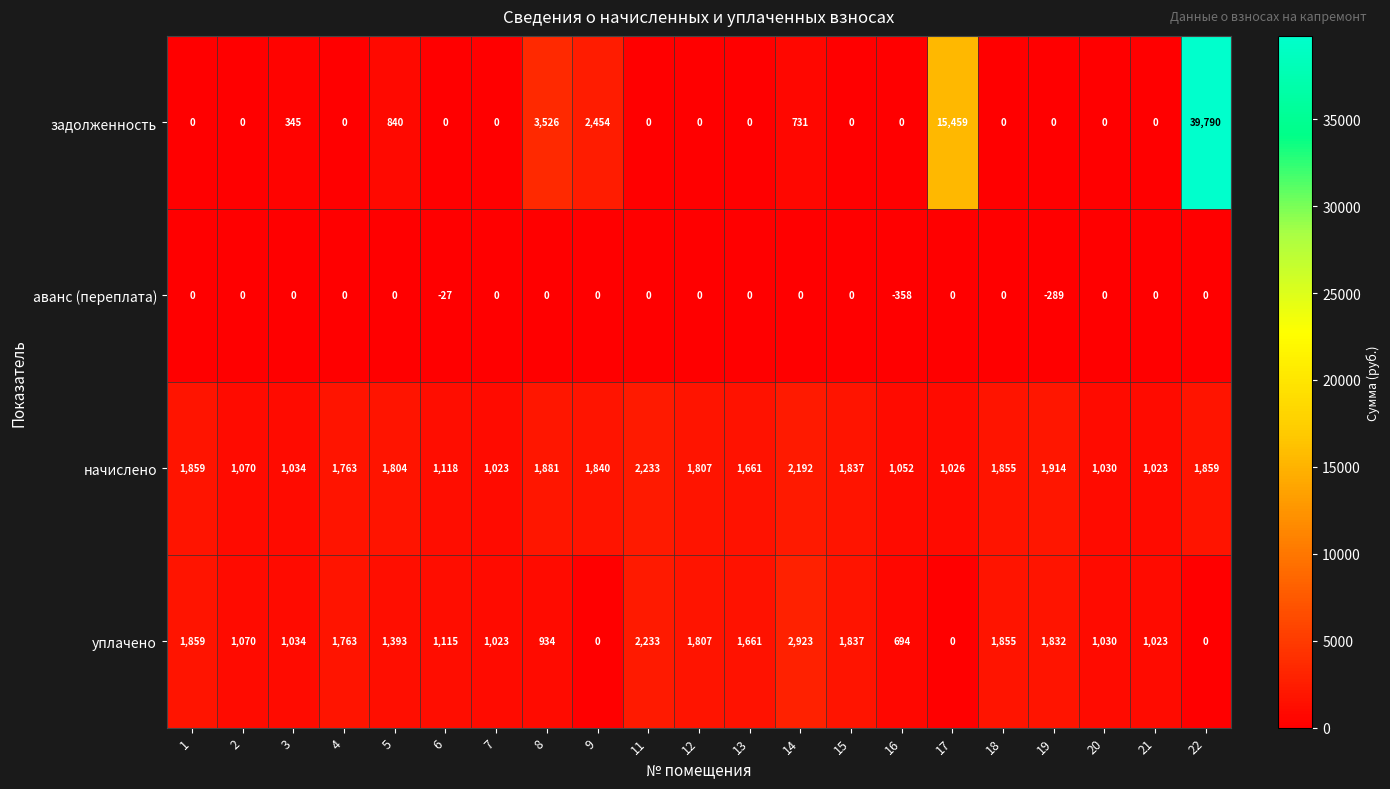

Which category has the lowest value in the аванс (переплата) series?

16